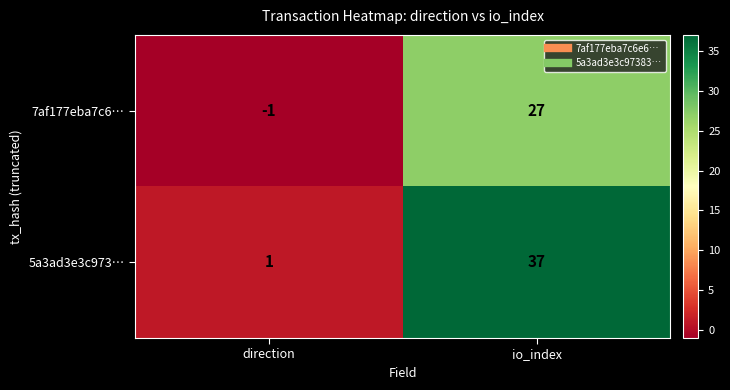

At which category is the sum across all series the highest?

io_index